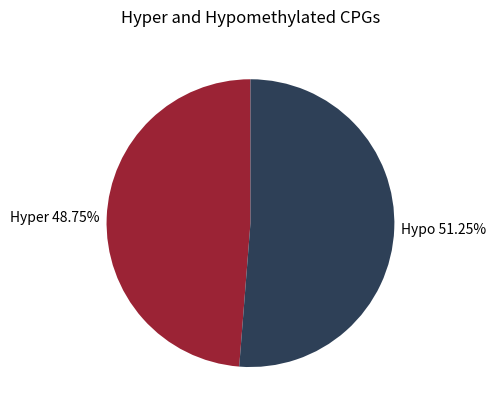

Is Hyper the majority of the pie?

No